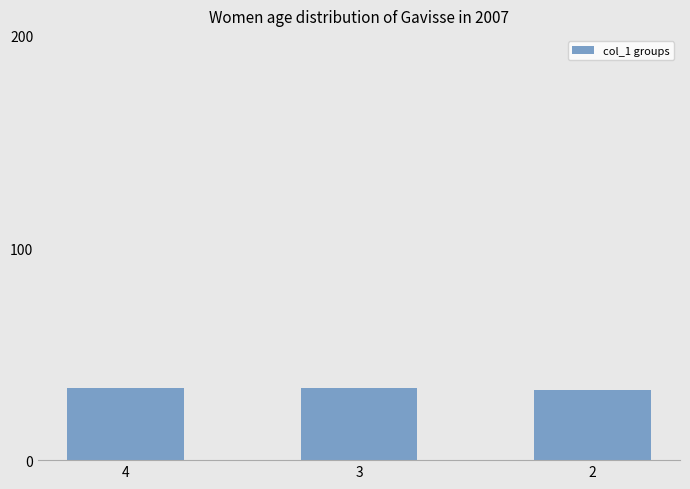

Reading left to right, transcribe all the data shown in this chart.

34	34	33